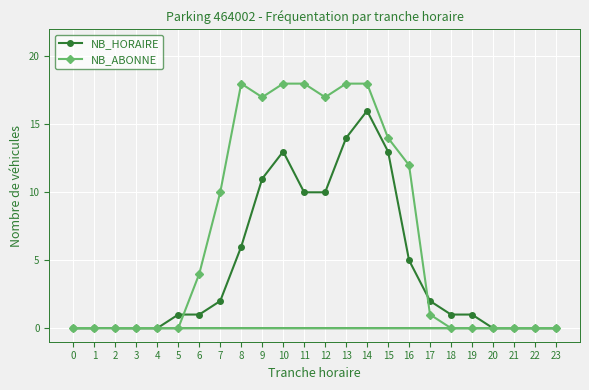

True or false: NB_ABONNE has a value of 0 at 0.

True